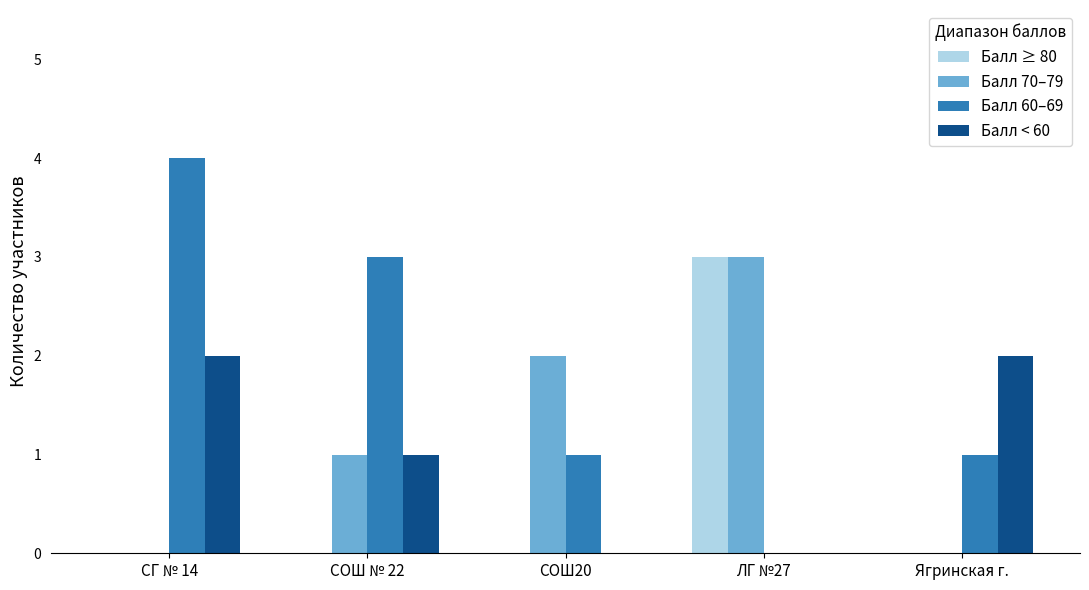

How many distinct data groups are displayed?

4